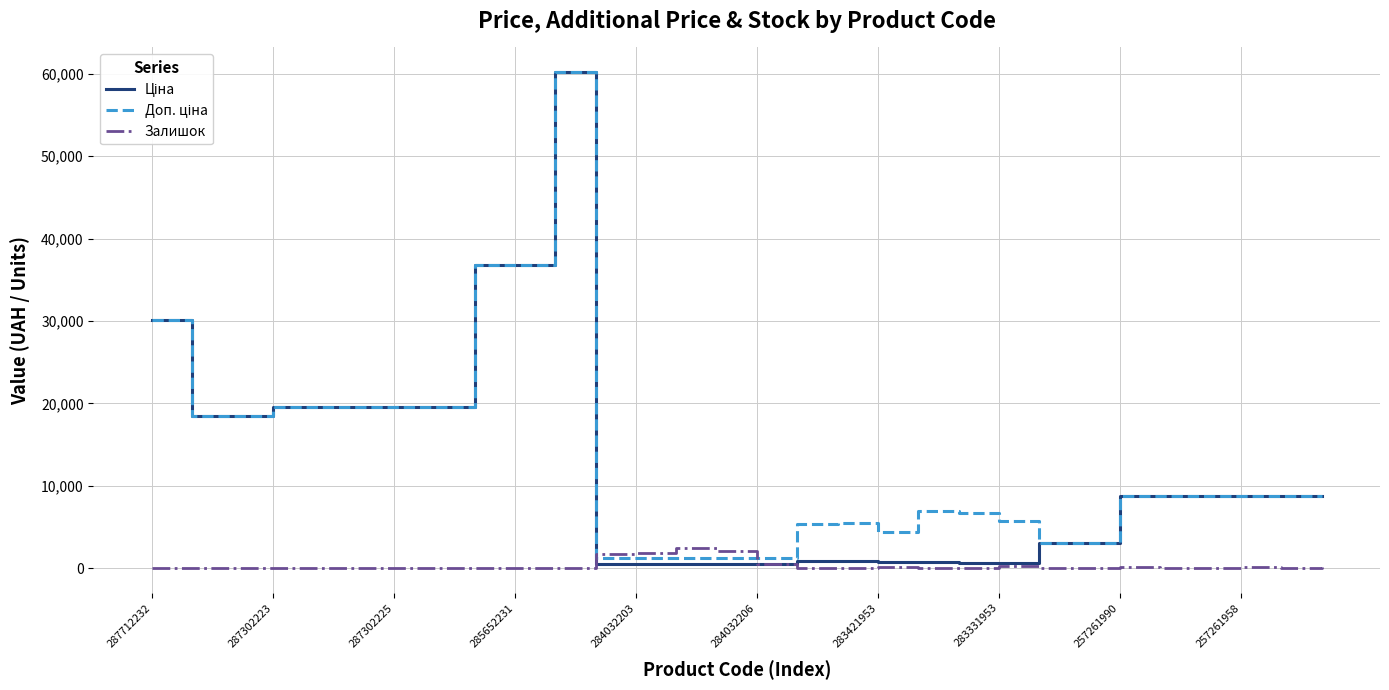

Does the chart have visible grid lines?

Yes